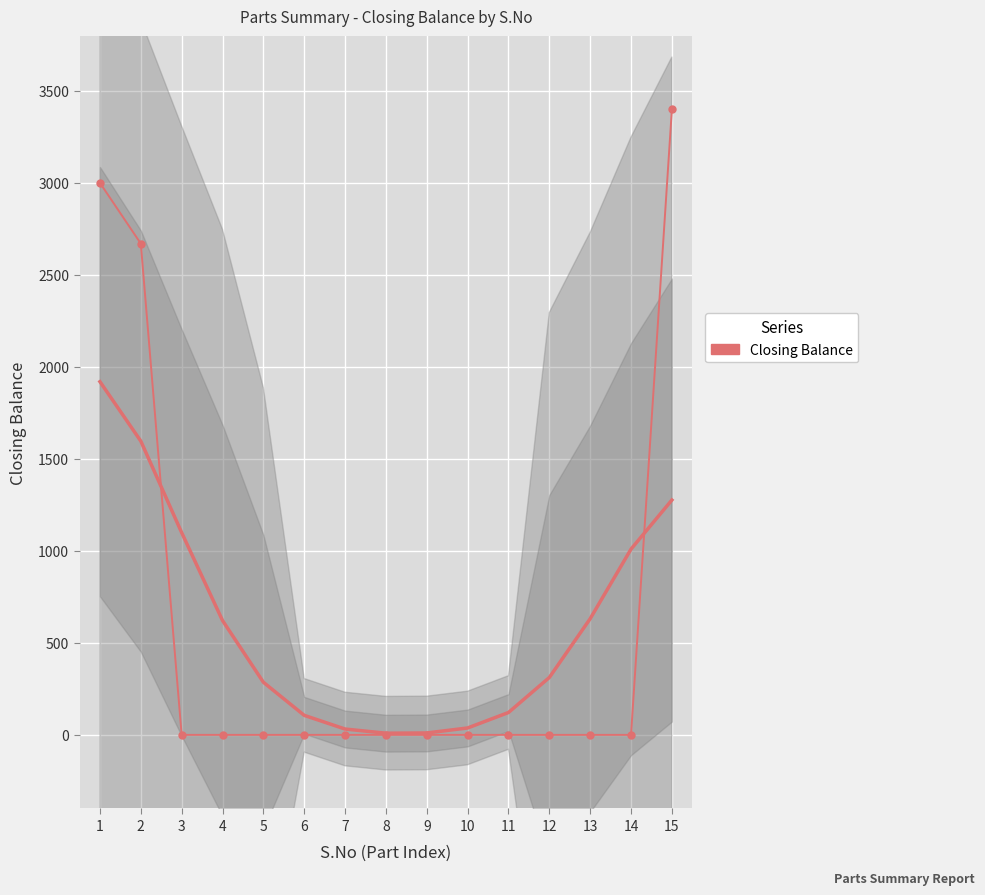

What is the change in value from 1 to 12?

-3000